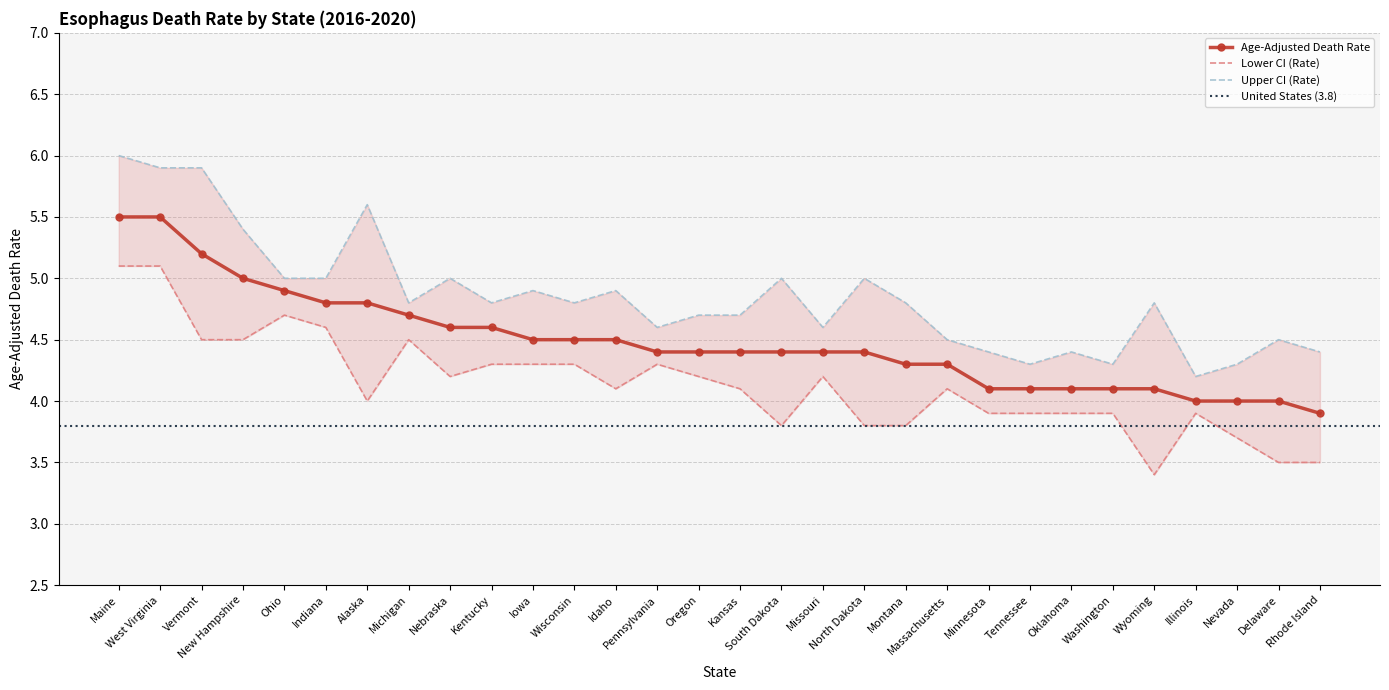

What is the difference between the maximum and minimum values in the Lower CI (Rate) series?

1.7